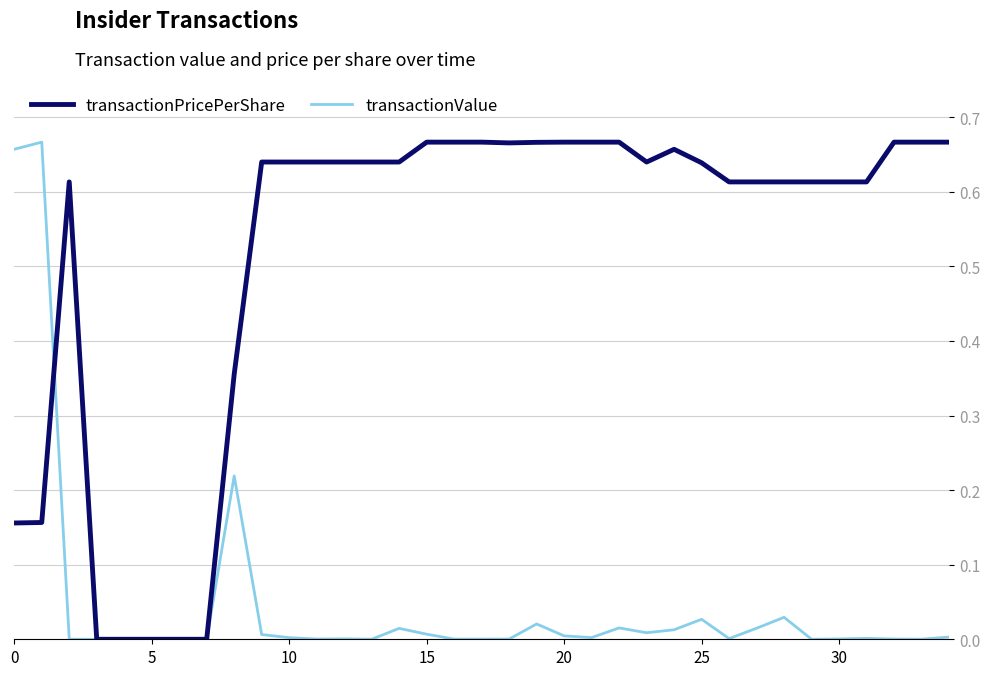

Which series has the largest total across all categories?

transactionPricePerShare